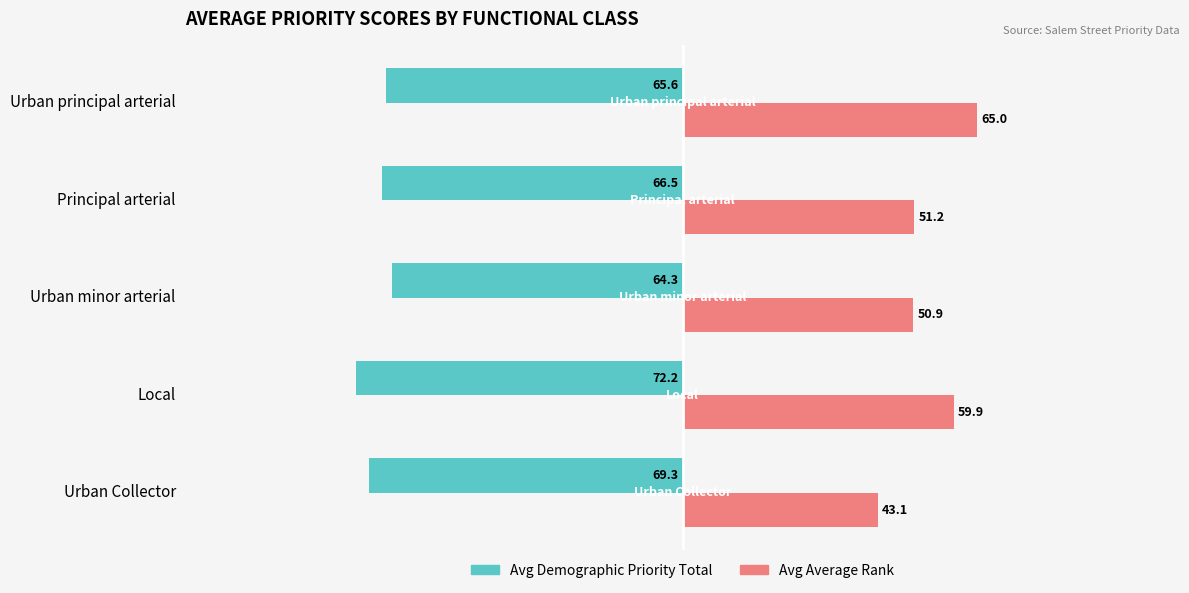

The value of Avg Demographic Priority Total at Urban principal arterial is -65.6. True or false?

True